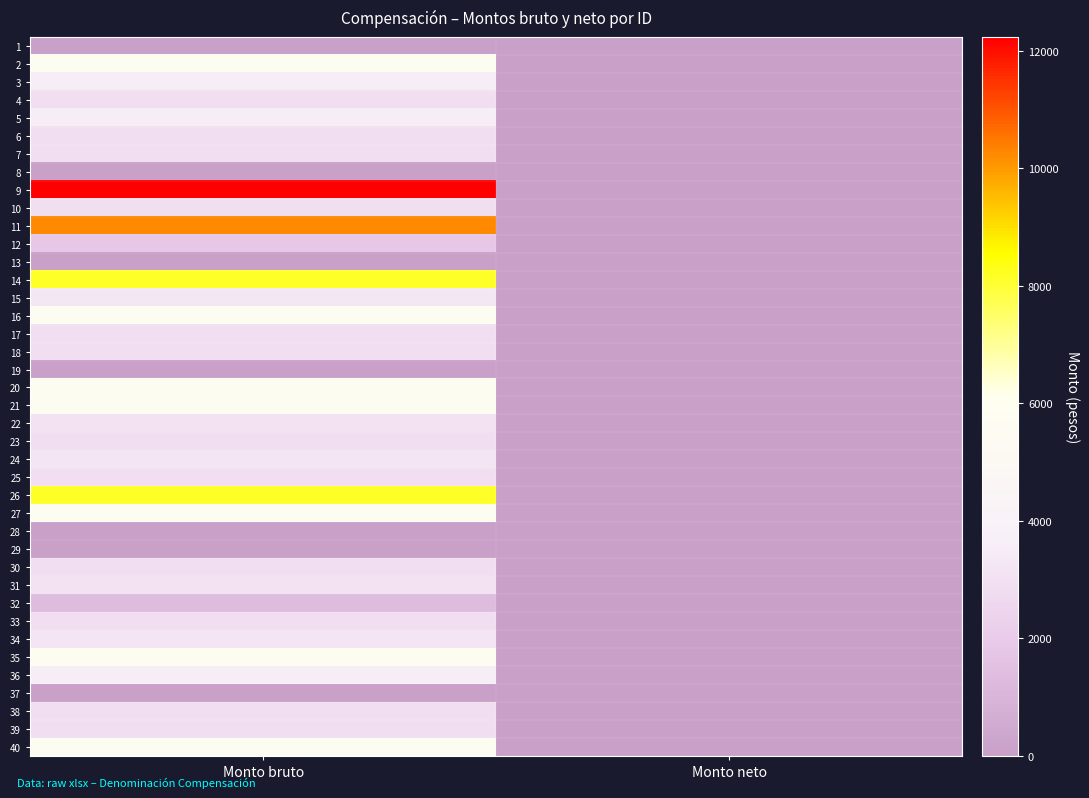

Rank the series at Monto neto from highest to lowest value.

1, 2, 3, 4, 5, 6, 7, 8, 9, 10, 11, 12, 13, 14, 15, 16, 17, 18, 19, 20, 21, 22, 23, 24, 25, 26, 27, 28, 29, 30, 31, 32, 33, 34, 35, 36, 37, 38, 39, 40